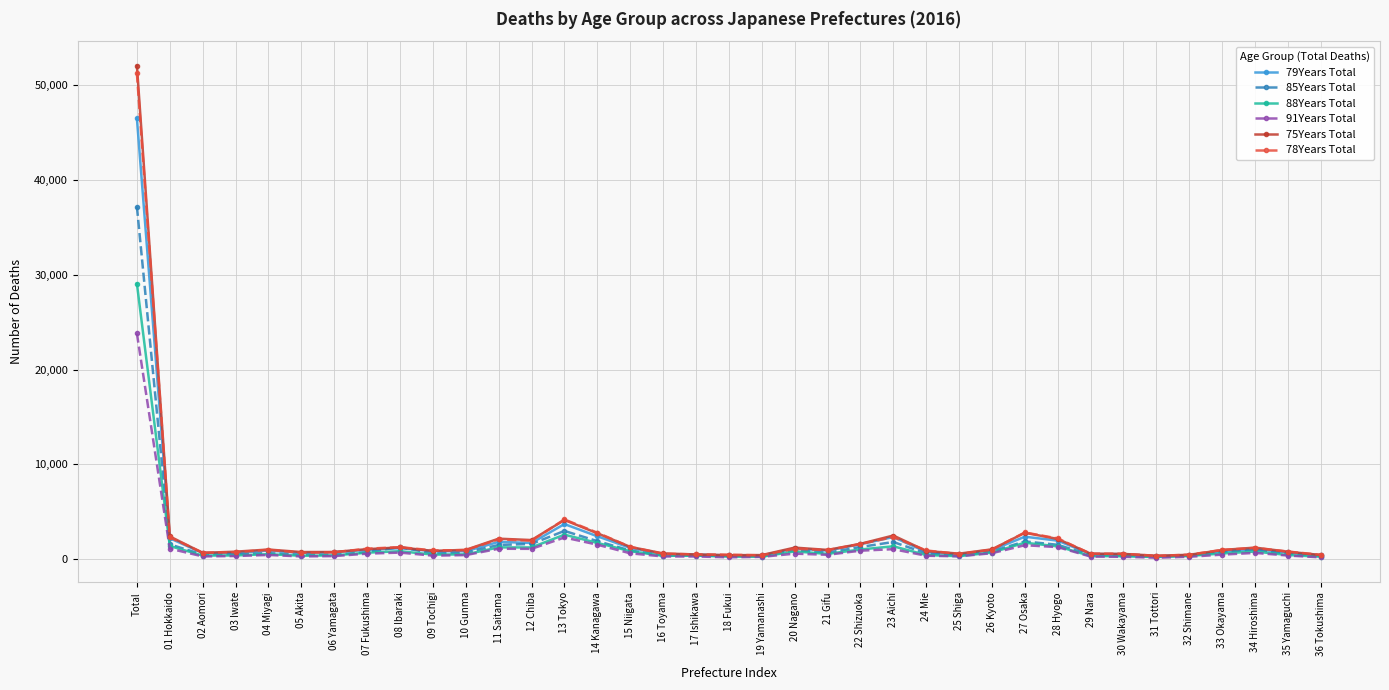

At which category is the sum across all series the highest?

Total